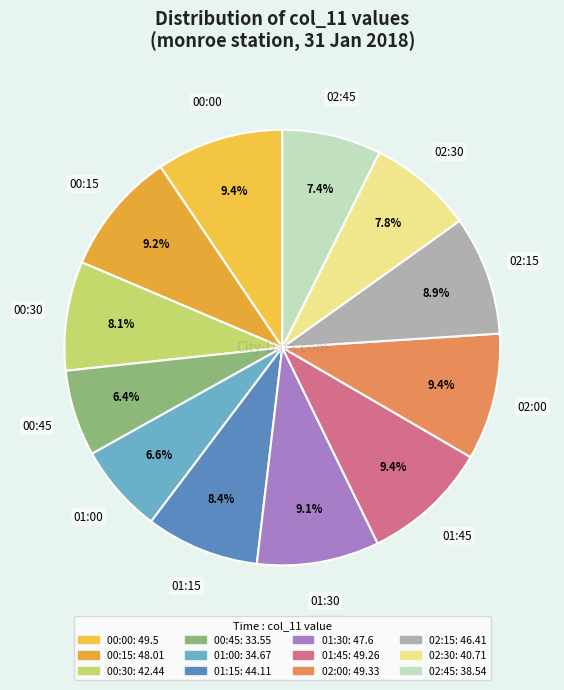

Combined, what portion of the pie is 02:00 and 00:30?

17.5%